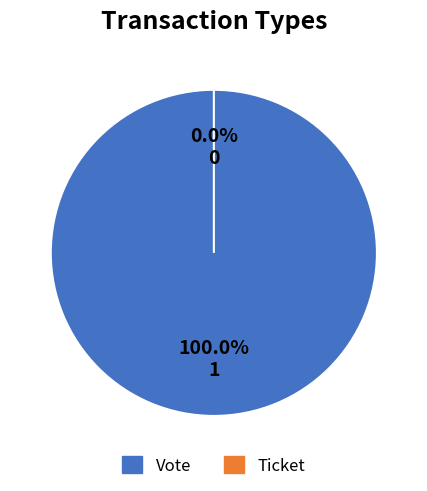

Does any single category account for the majority?

Yes